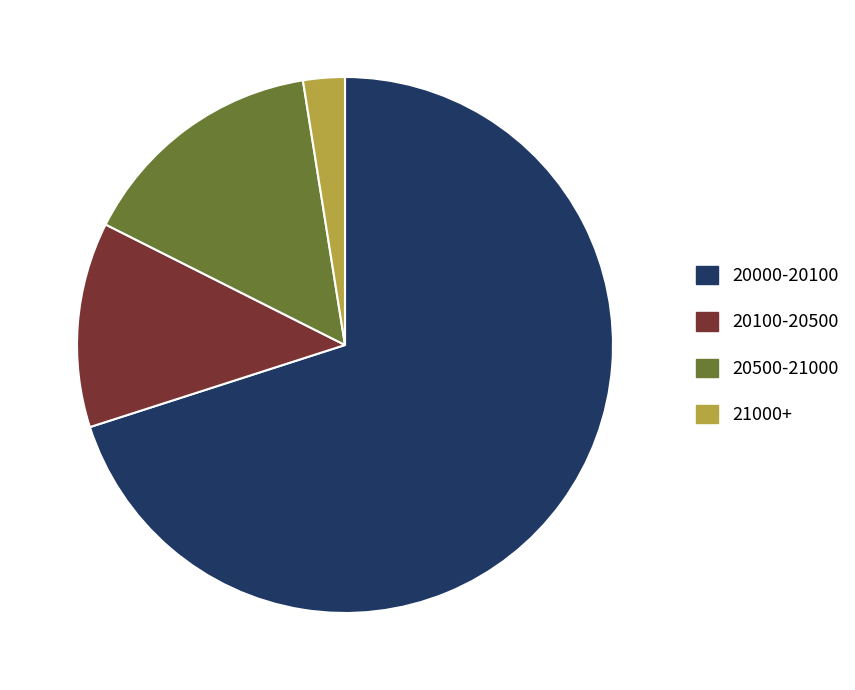

How many segments does this pie chart have?

4